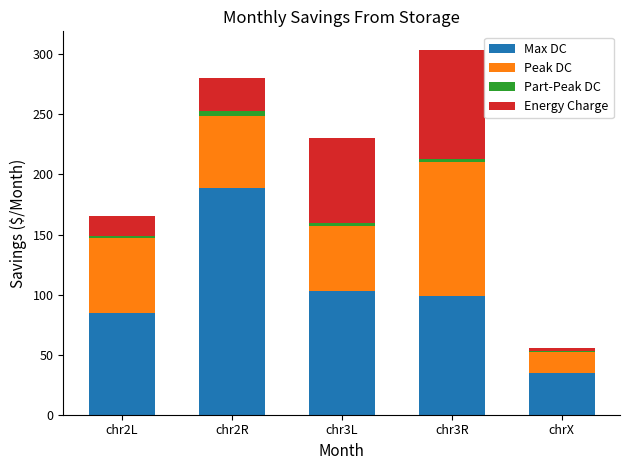

Reading left to right, what are the values for Max DC?

chr2L=85.0	chr2R=189.0	chr3L=103.0	chr3R=99.0	chrX=35.0